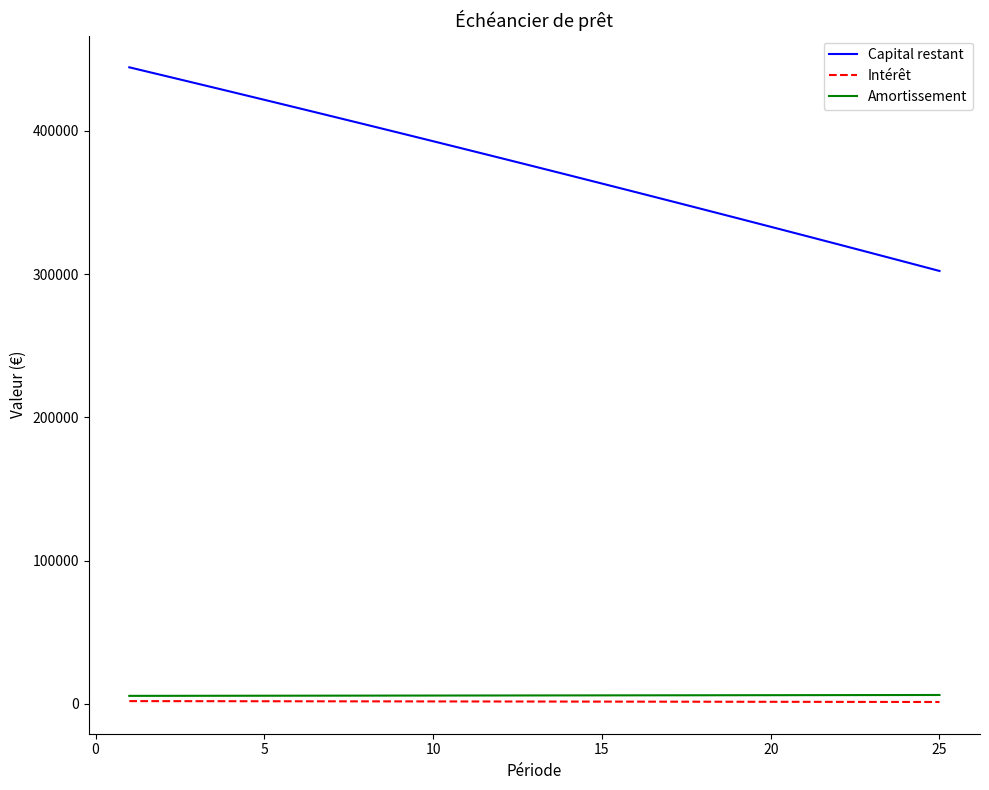

Which series has the widest spread of values?

Capital restant